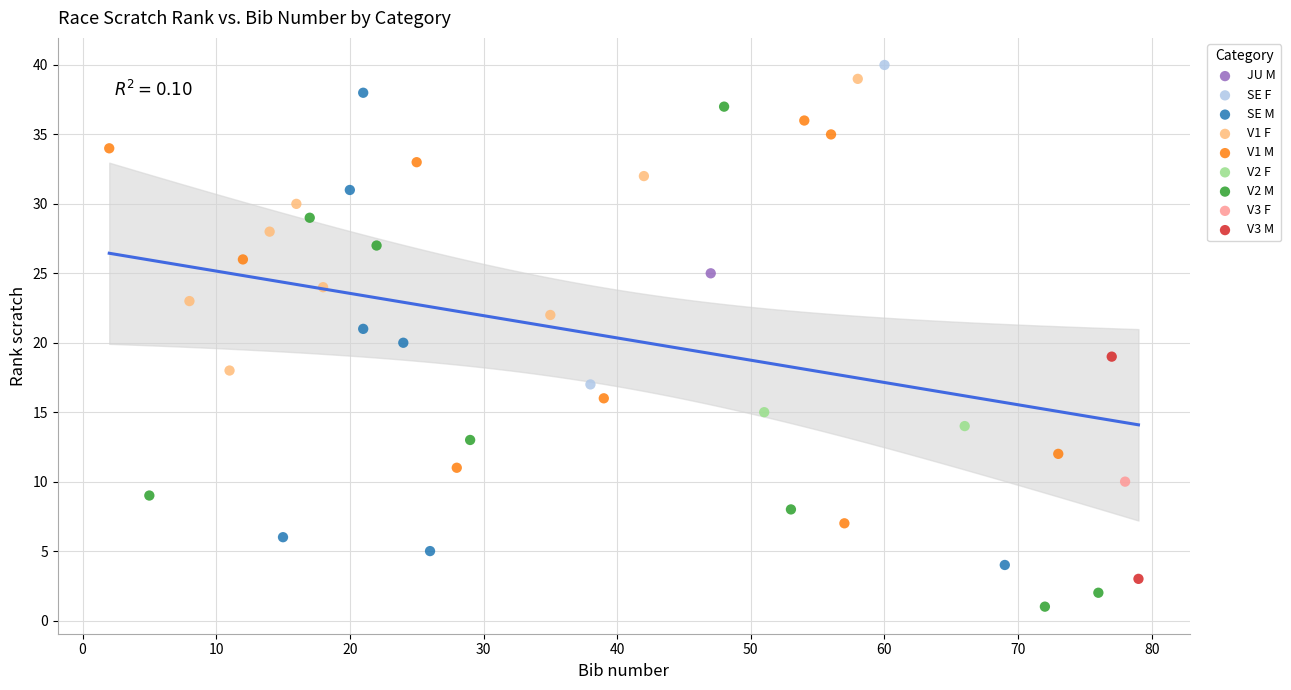

What are all the series names shown in the legend?

JU M, SE F, SE M, V1 F, V1 M, V2 F, V2 M, V3 F, V3 M